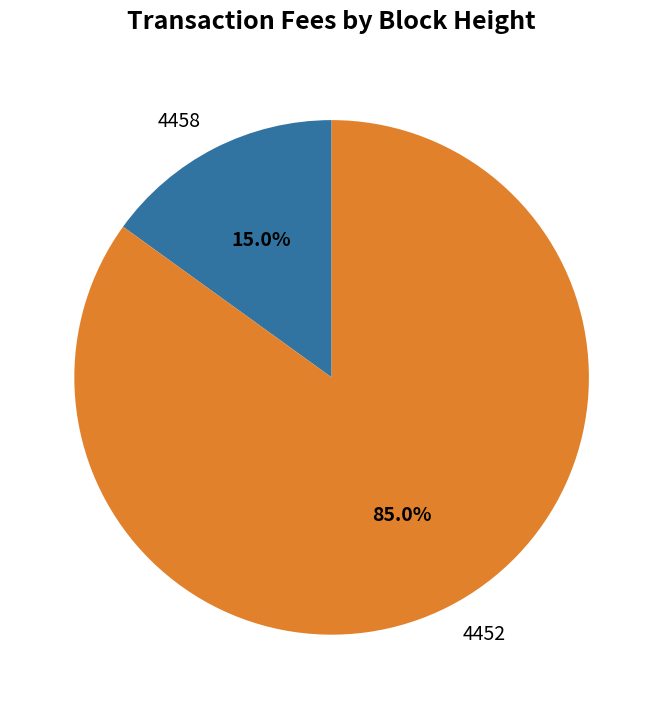

What is the smallest slice in the pie chart?

4458